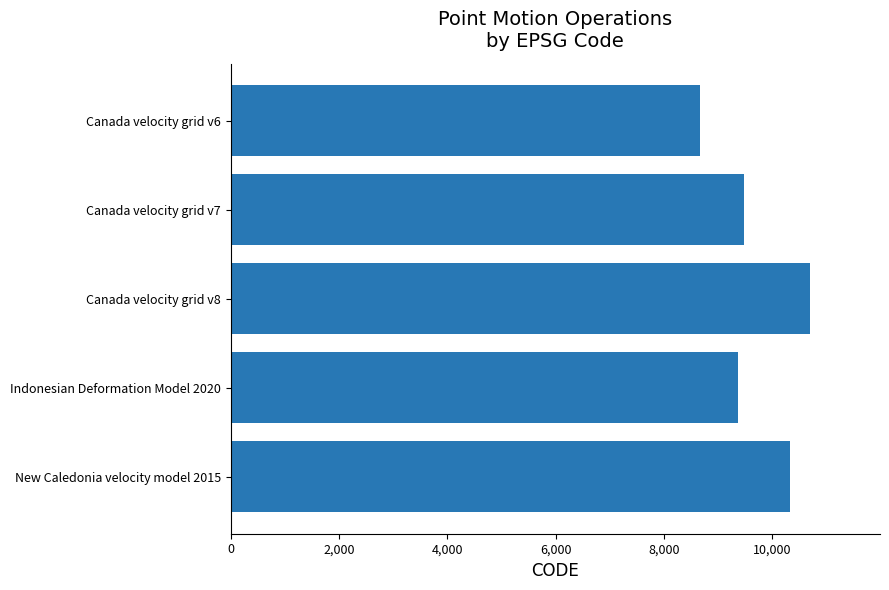

What is the change in value from Canada velocity grid v7 to Canada velocity grid v8?

+1224